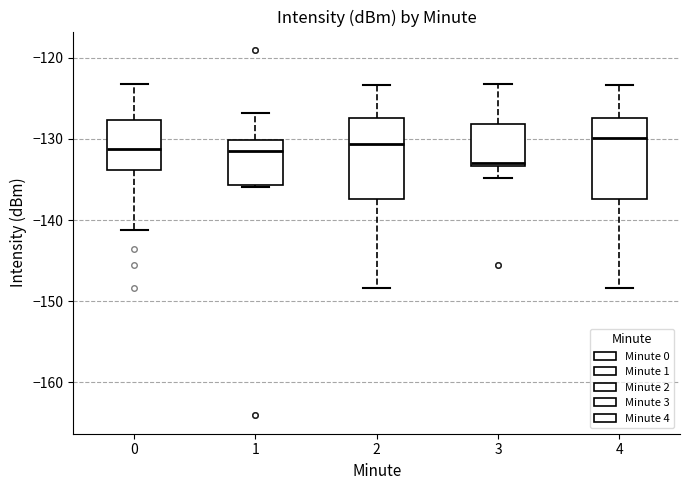

Reading left to right, read every box against the y-axis: the position of its median line, the range the box covers, and the ends of its whiskers. The values are not printed on the chart, so give them approximately, as read against the axis.

0: median -131, box -134 to -128, whiskers -141 to -123
1: median -132, box -136 to -130, whiskers -136 to -127
2: median -131, box -137 to -127, whiskers -148 to -123
3: median -133 (just above the box's lower edge), box -133 to -128, whiskers -135 to -123
4: median -130, box -137 to -127, whiskers -148 to -123